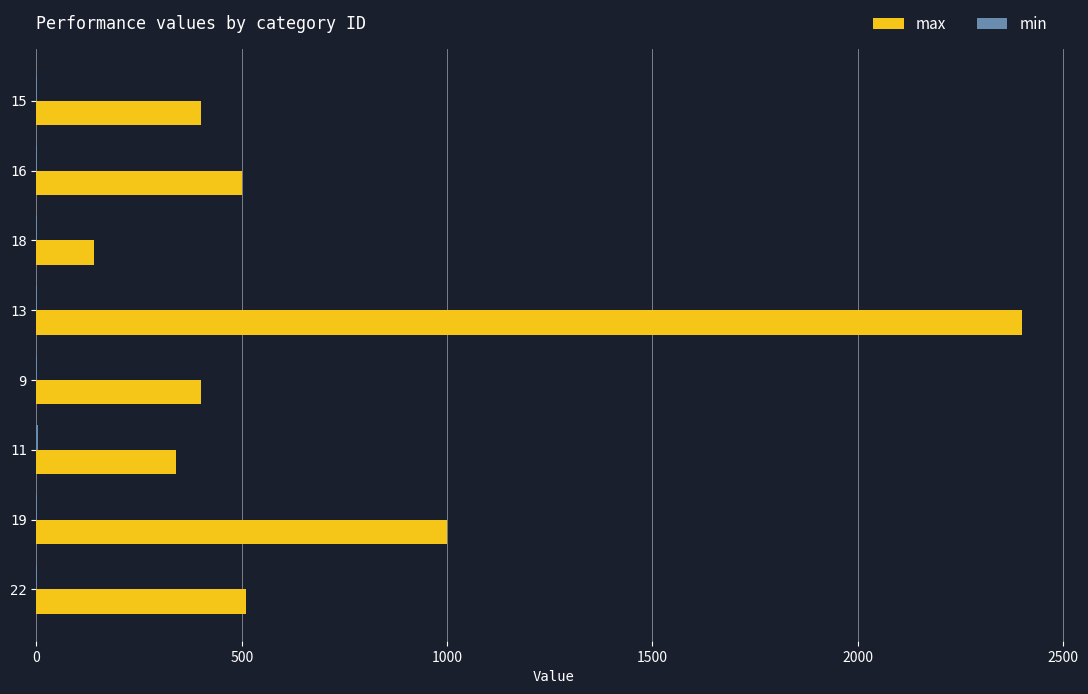

What is the maximum value for max?

2400.0